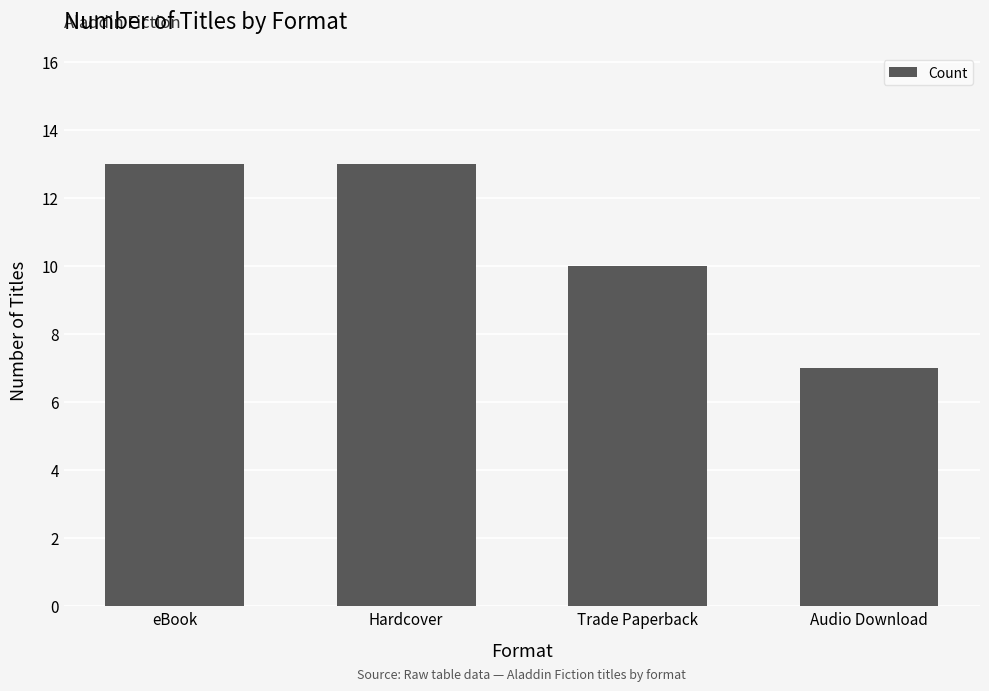

Is it true that the value at eBook is 13?

True